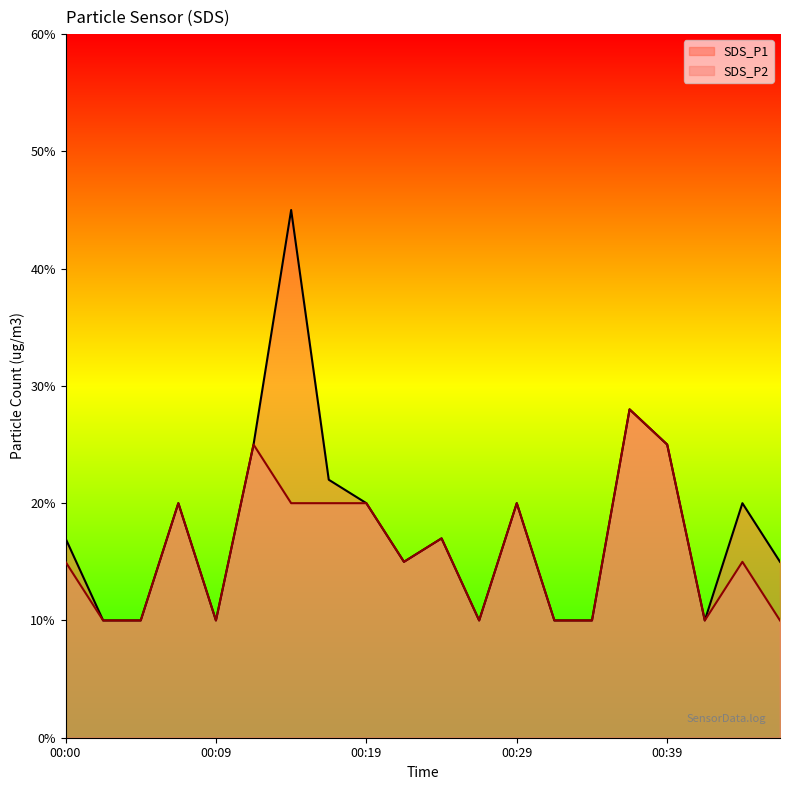

Rank the series by their average value, from highest to lowest.

SDS_P1, SDS_P2